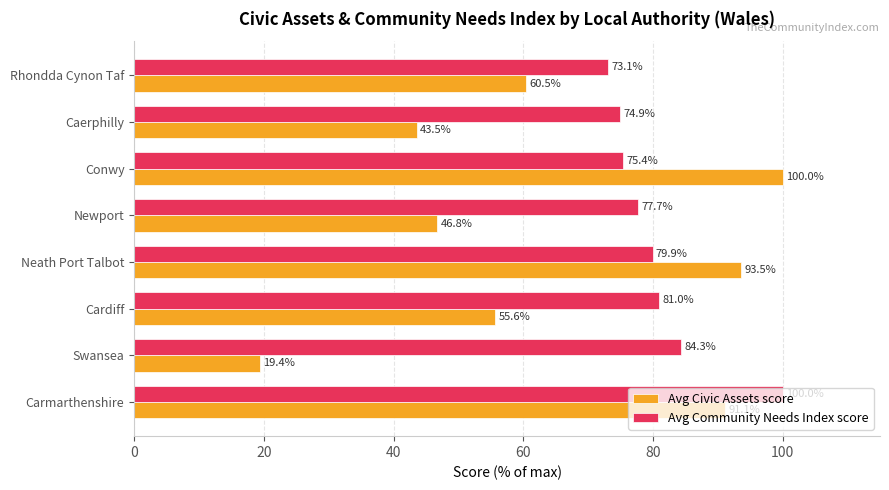

What is the spread (max minus min) of values at Neath Port Talbot?

13.6